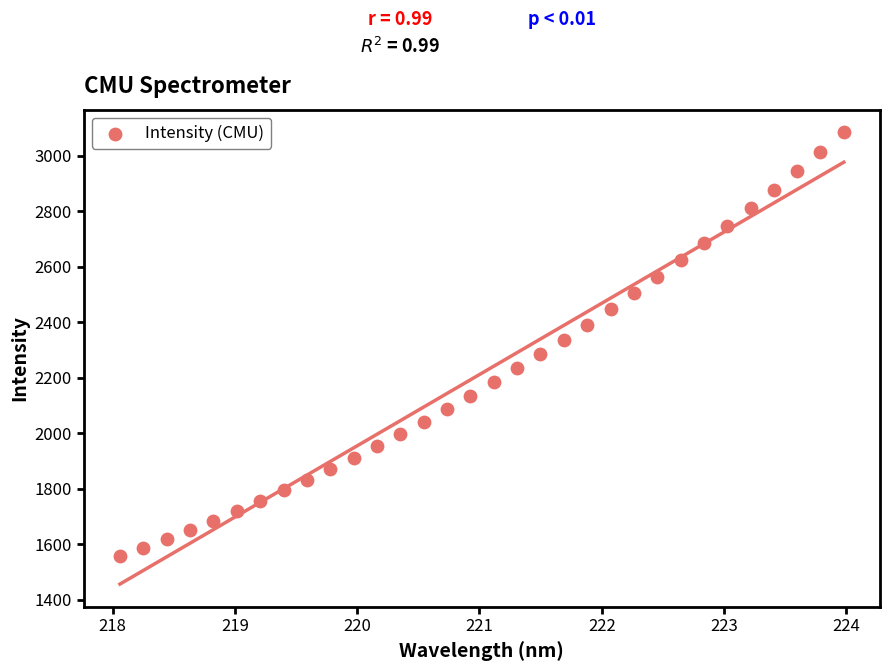

What is the range of Y values (max minus min)?

1526.3